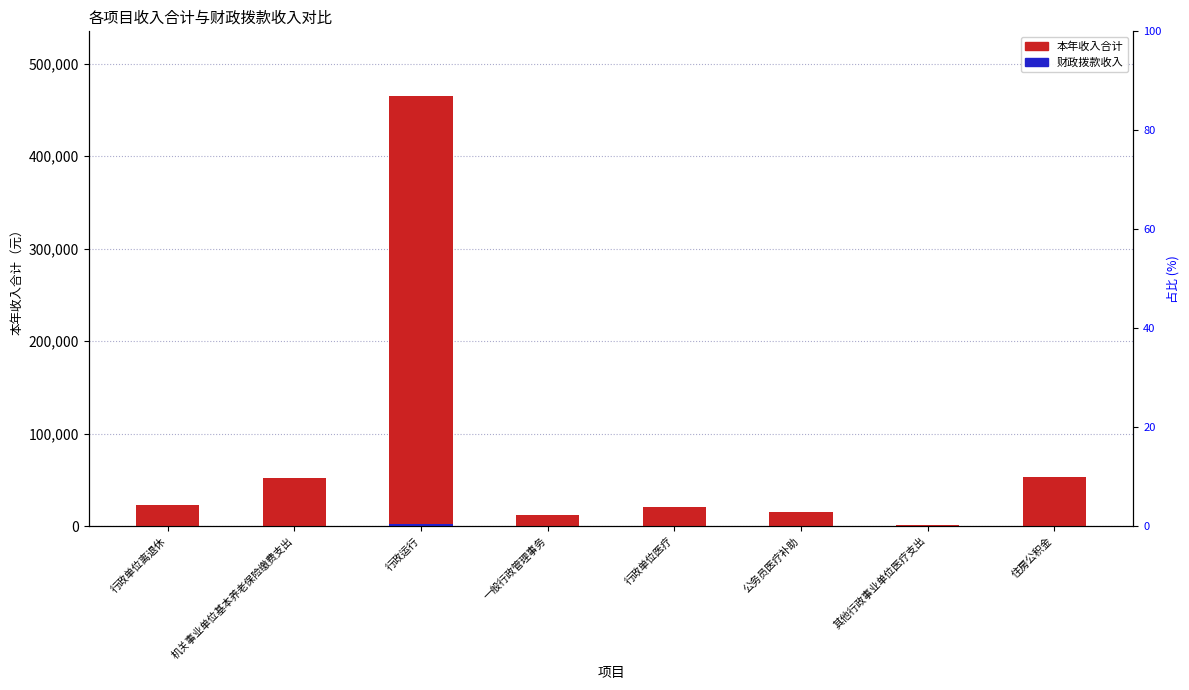

What is the minimum value for 财政拨款收入?

5.0